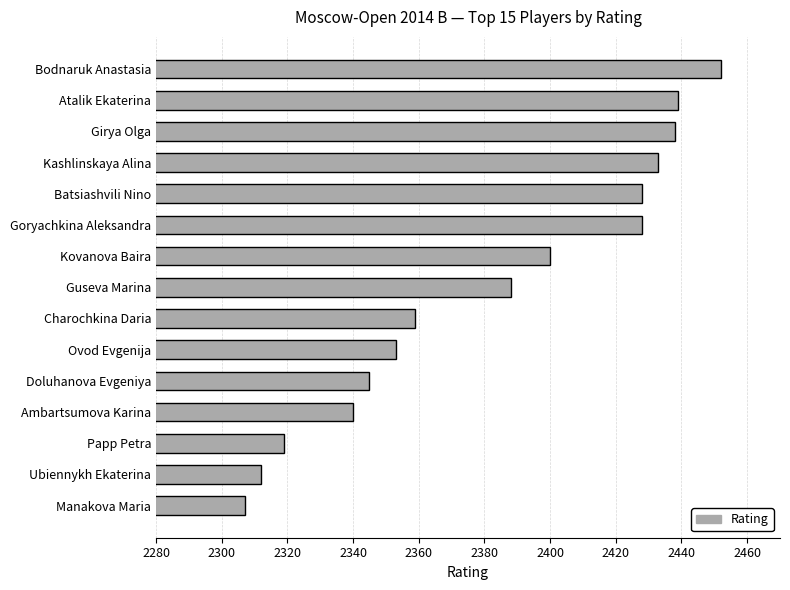

What is the difference between the second highest and second lowest values?

127